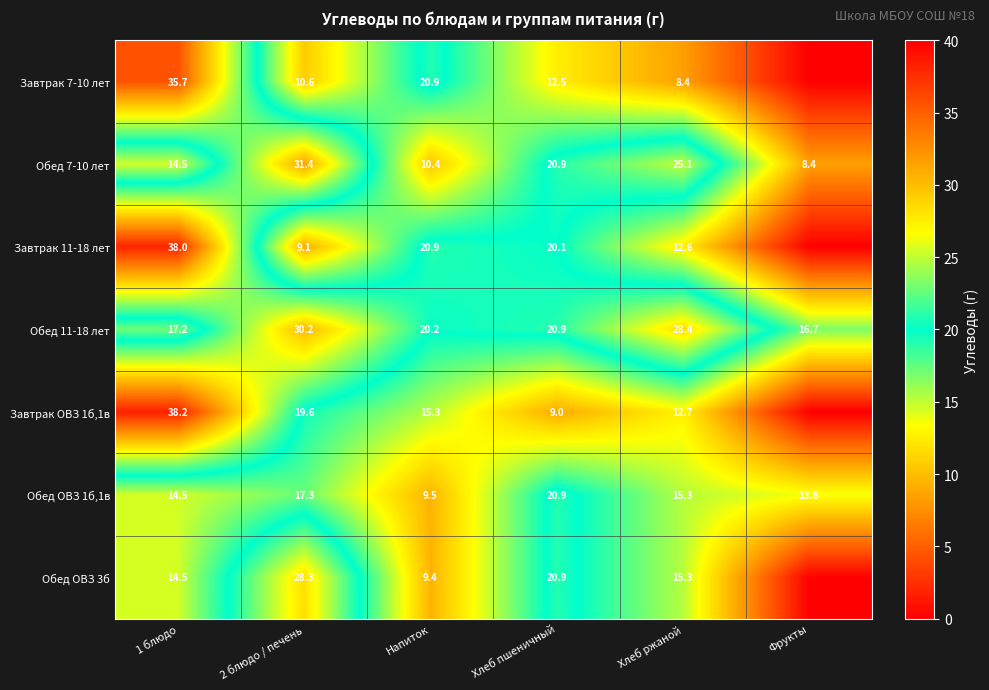

What is the sum of the Завтрак ОВЗ 1б,1в values at 2 блюдо / печень and Напиток?

34.9